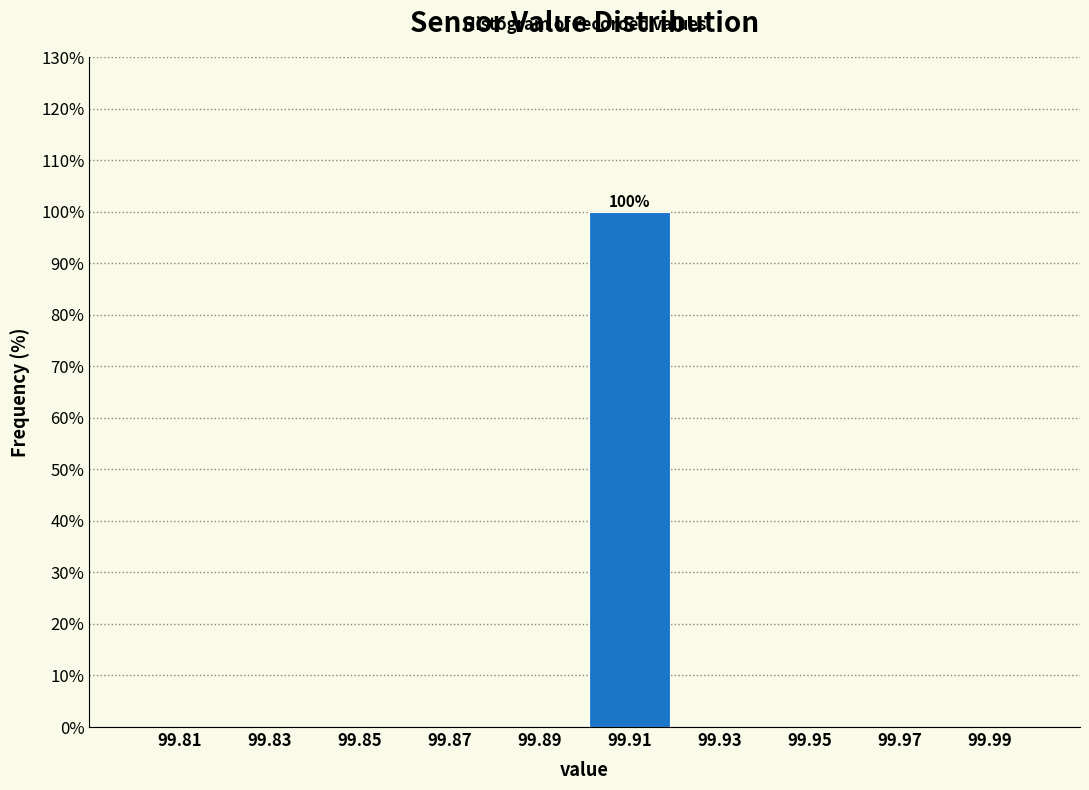

Which range on the x-axis has the tallest bar?

99.90 to 99.92